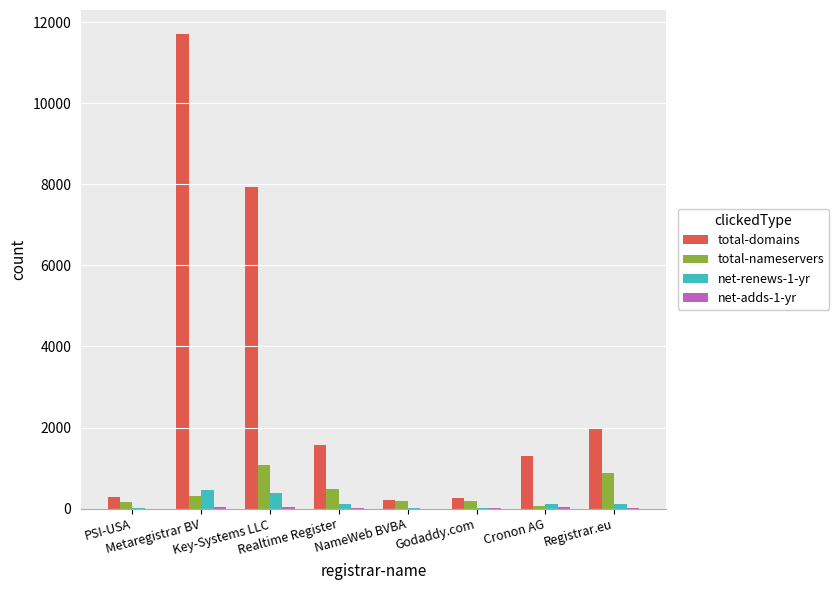

Which series has the largest total across all categories?

total-domains